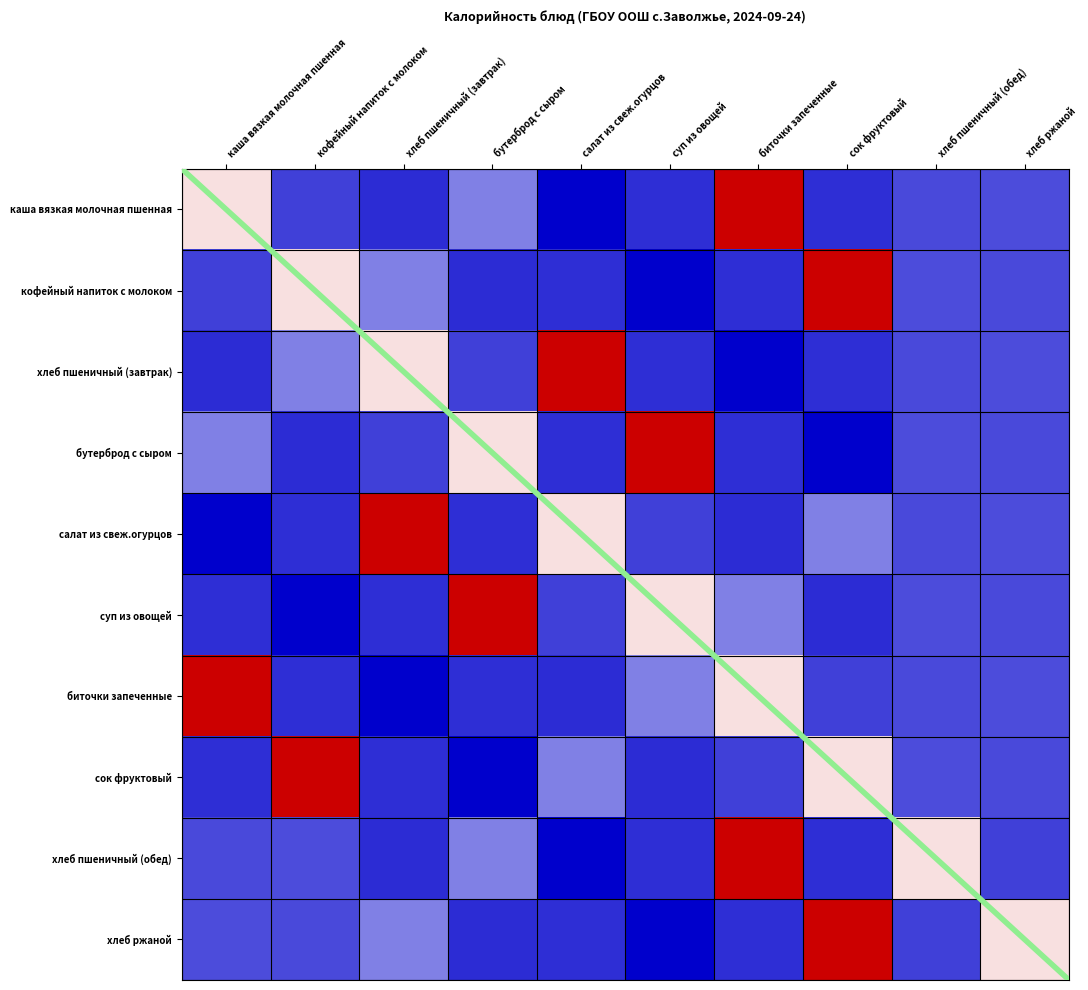

At which category does the chart reach its peak across all series?

биточки запеченные